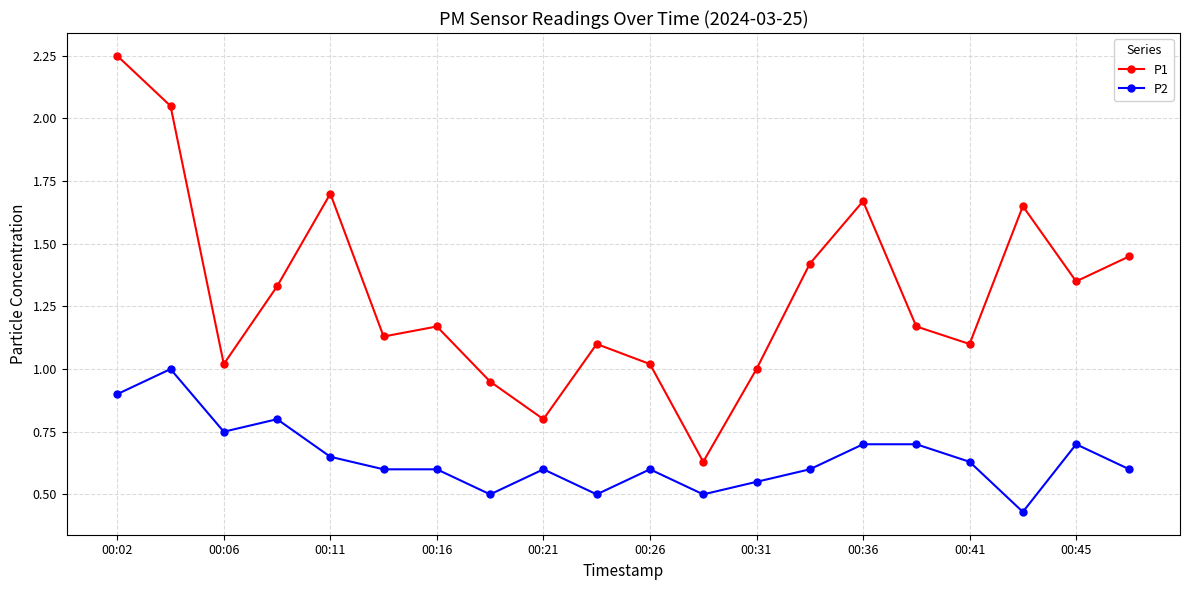

At how many categories does at least one series exceed 0?

20